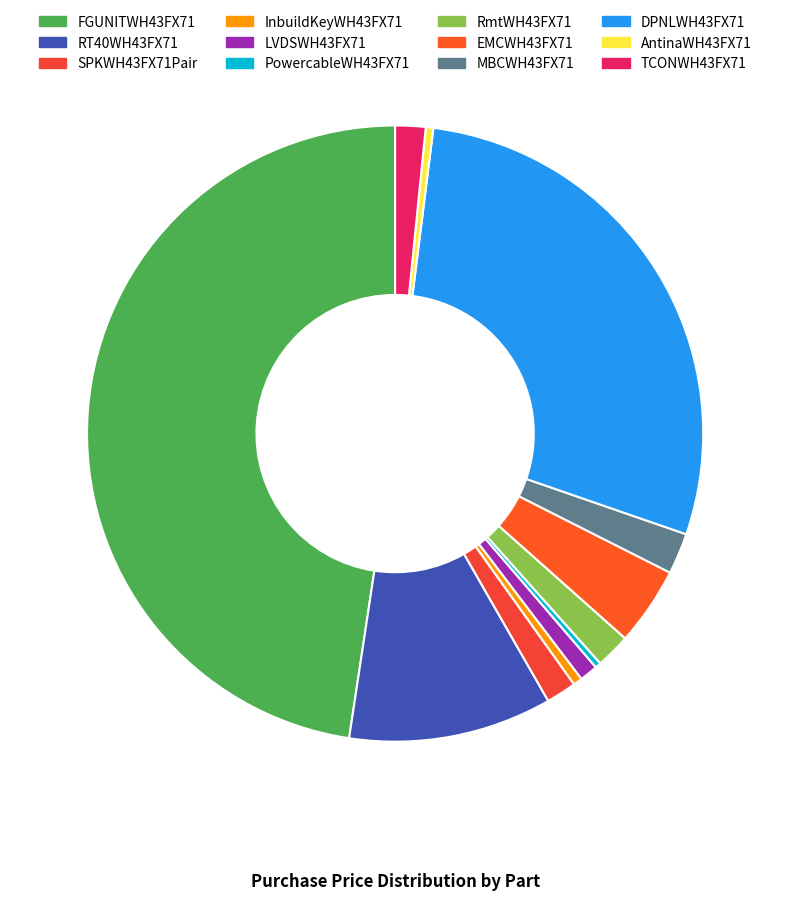

Does any single category account for the majority?

No